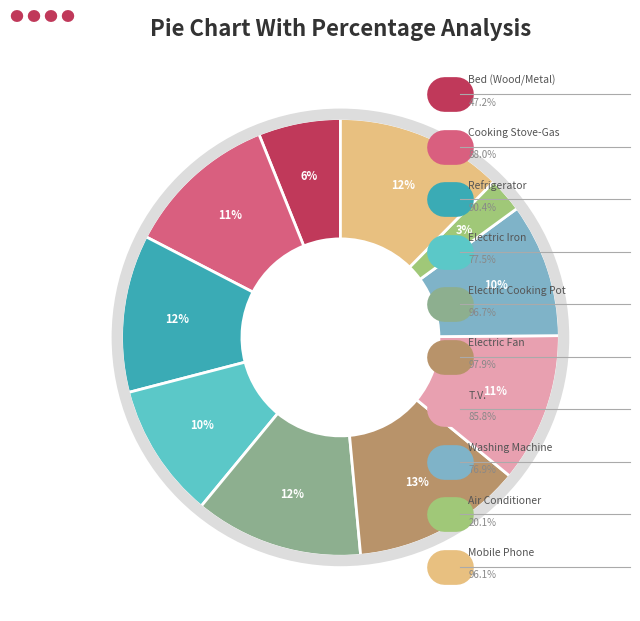

Count the number of slices in the pie.

10